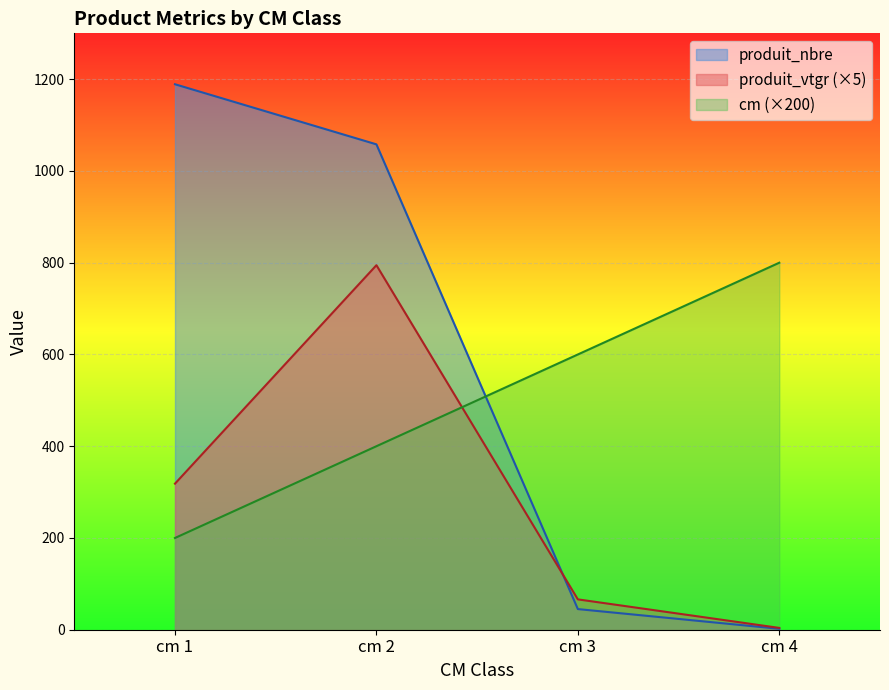

What is the highest value of the produit_vtgr series?

794.6